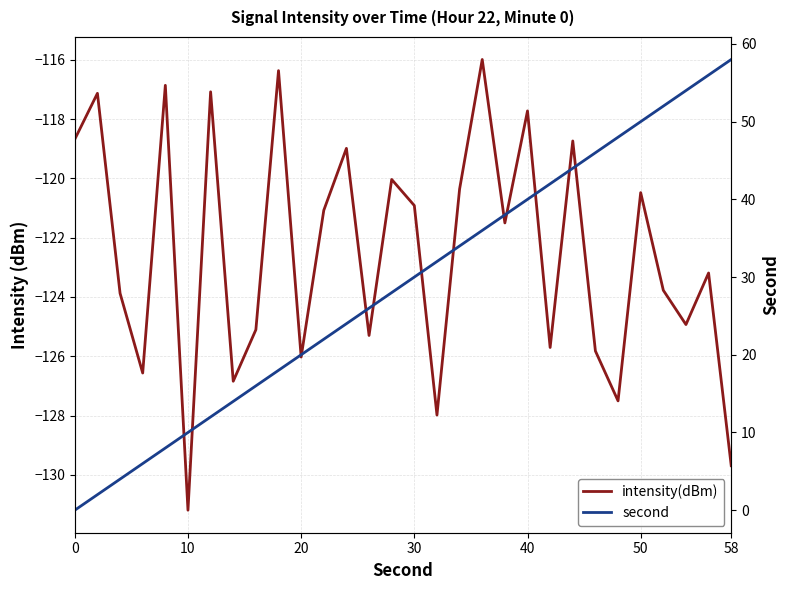

True or false: second has a value of 16.0 at 21.

False